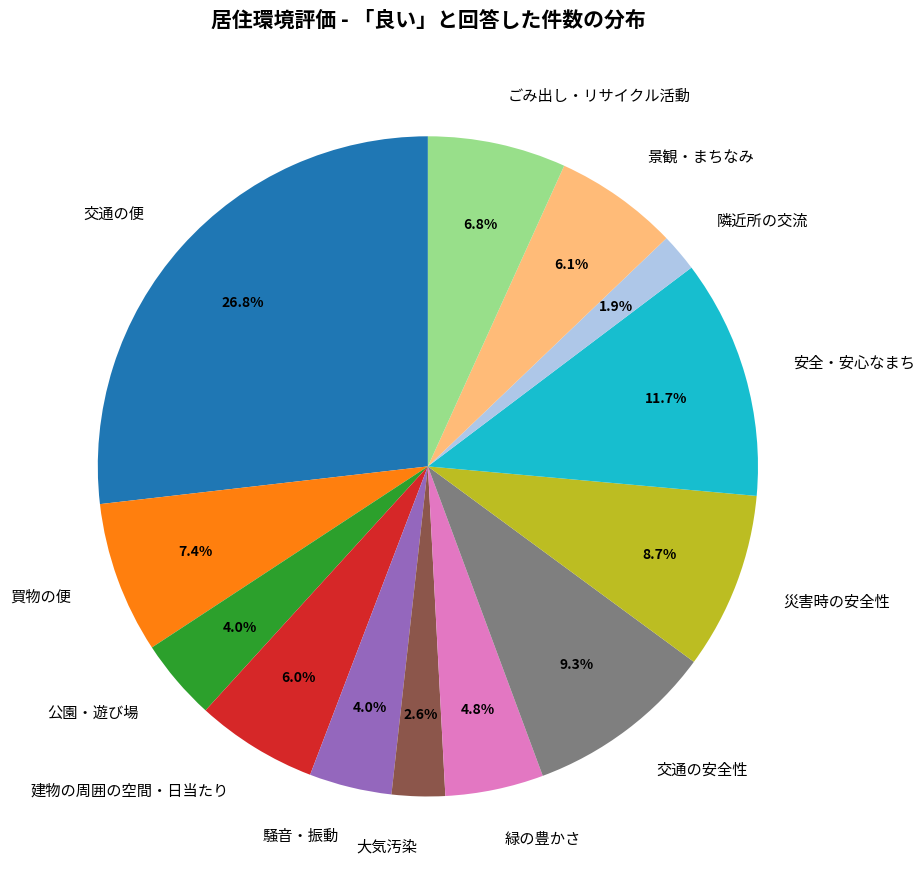

To the nearest percent, what is the combined percentage of 公園・遊び場 and 大気汚染?

7%